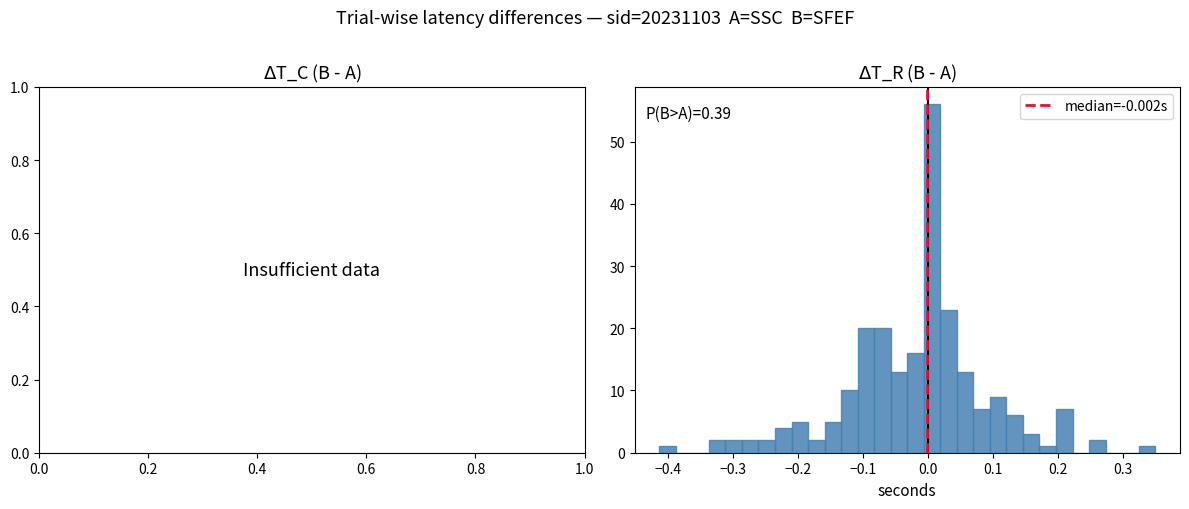

Around what value on the x-axis is the tallest bar? Give the approximate position of its centre, as read against the axis.

0.01